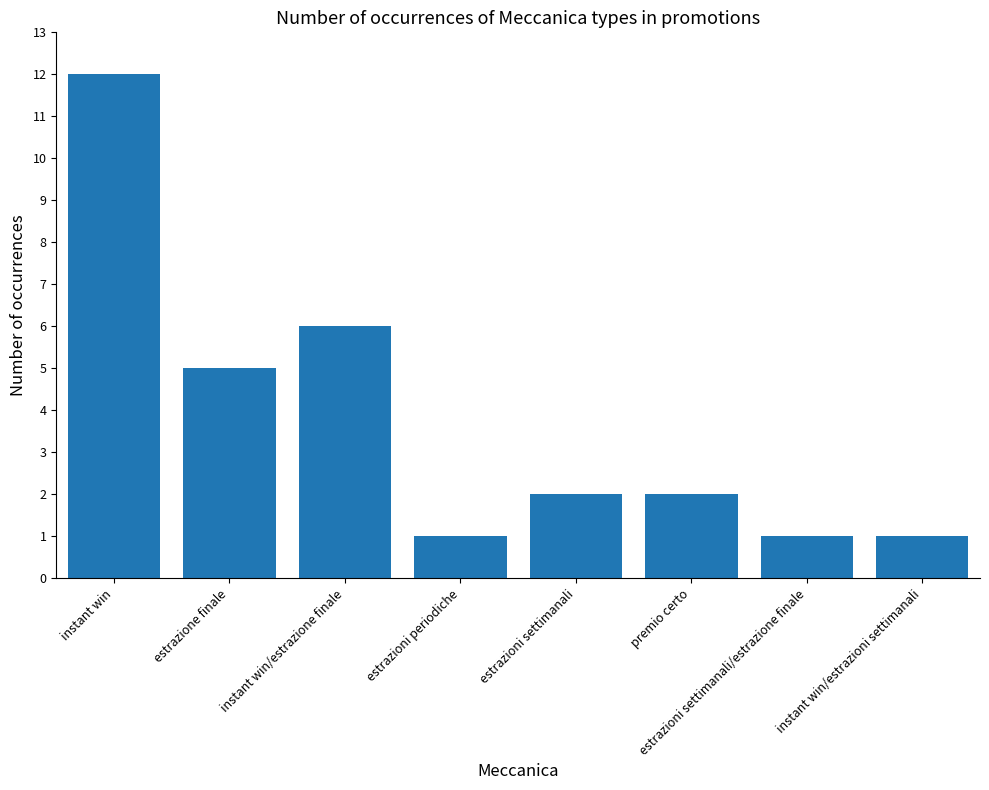

How many categories are shown in the chart?

8